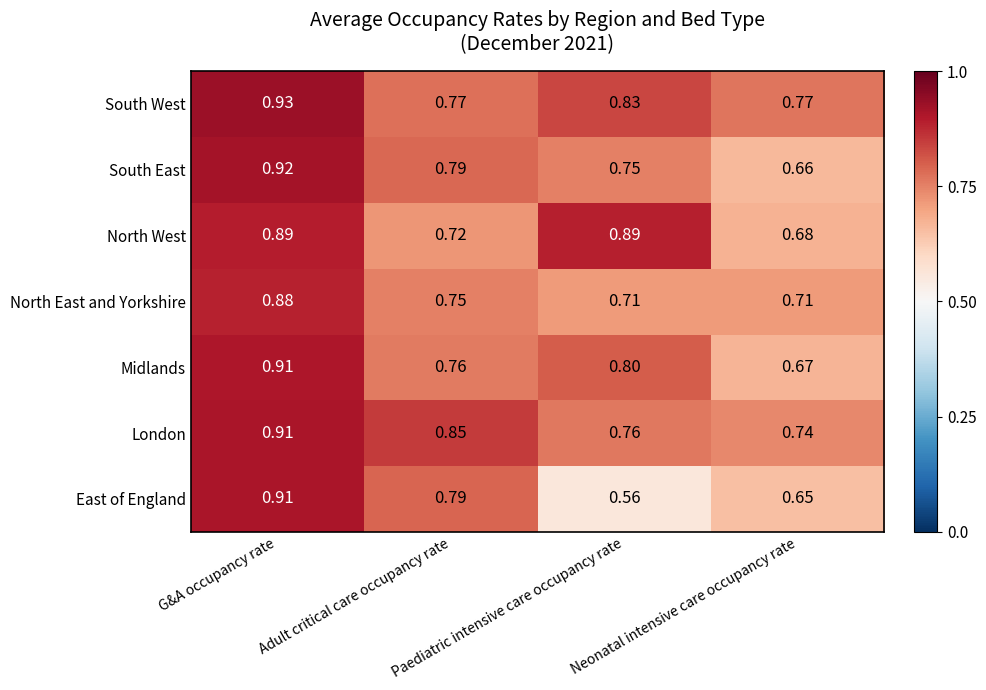

What is the total value across all series at Neonatal intensive care occupancy rate?

4.9